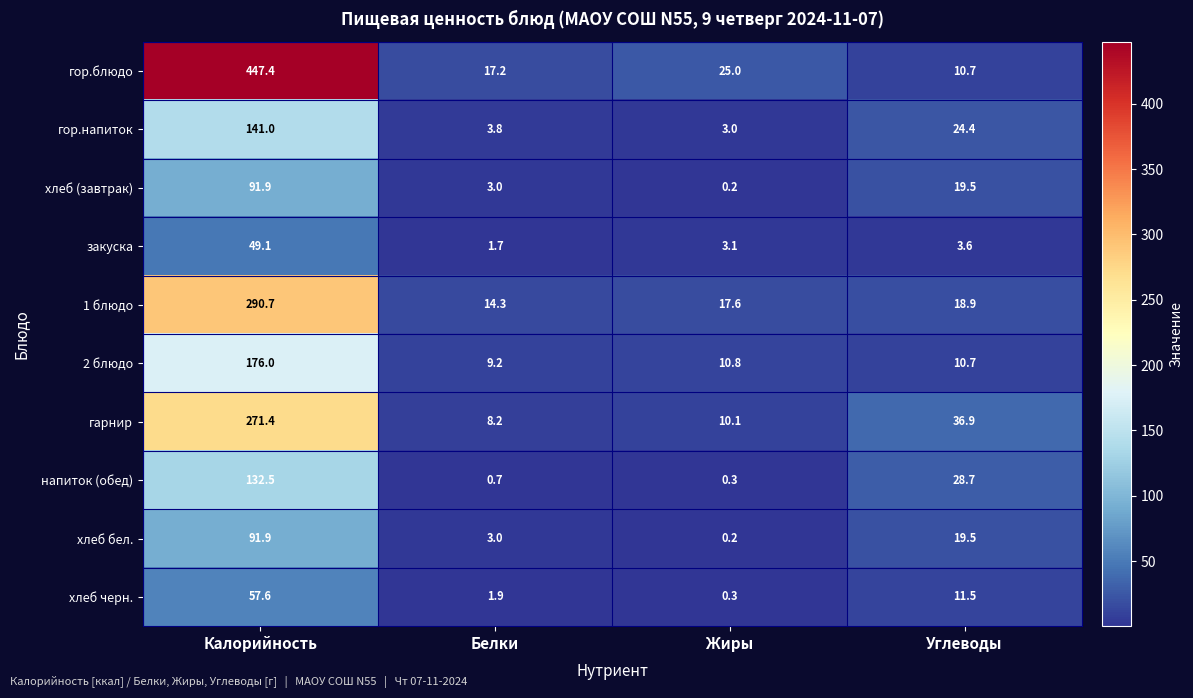

True or false: гор.напиток has a value of 24.4 at Углеводы.

True